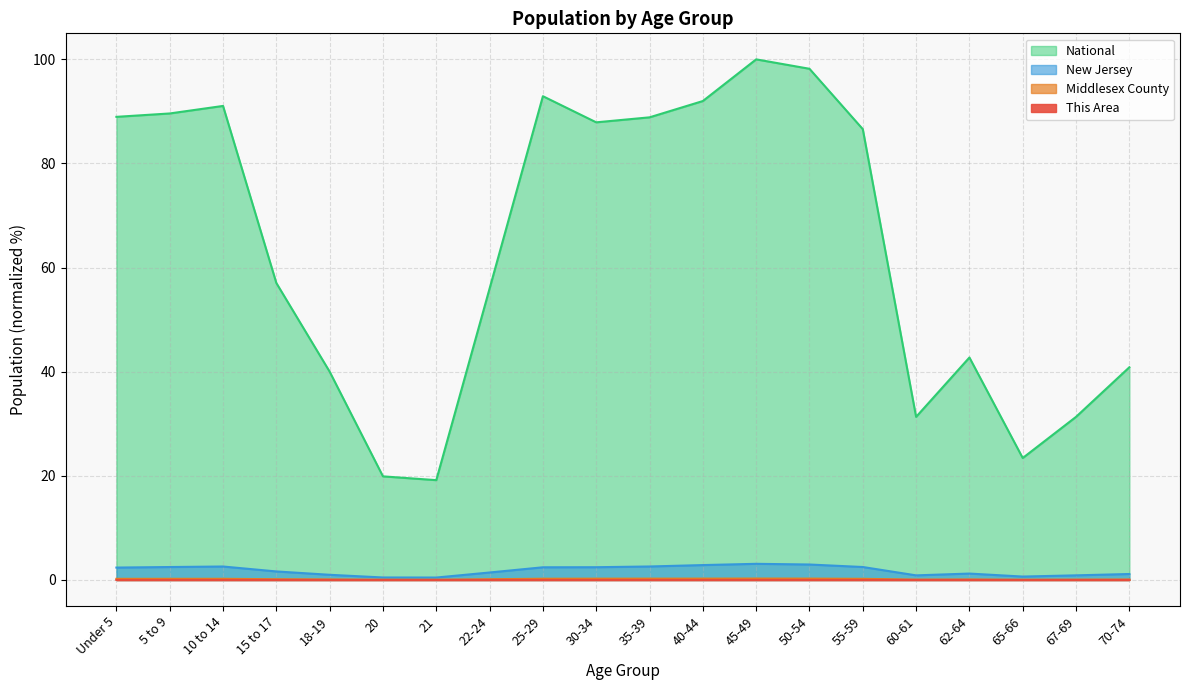

At how many categories does at least one series exceed 83?

10